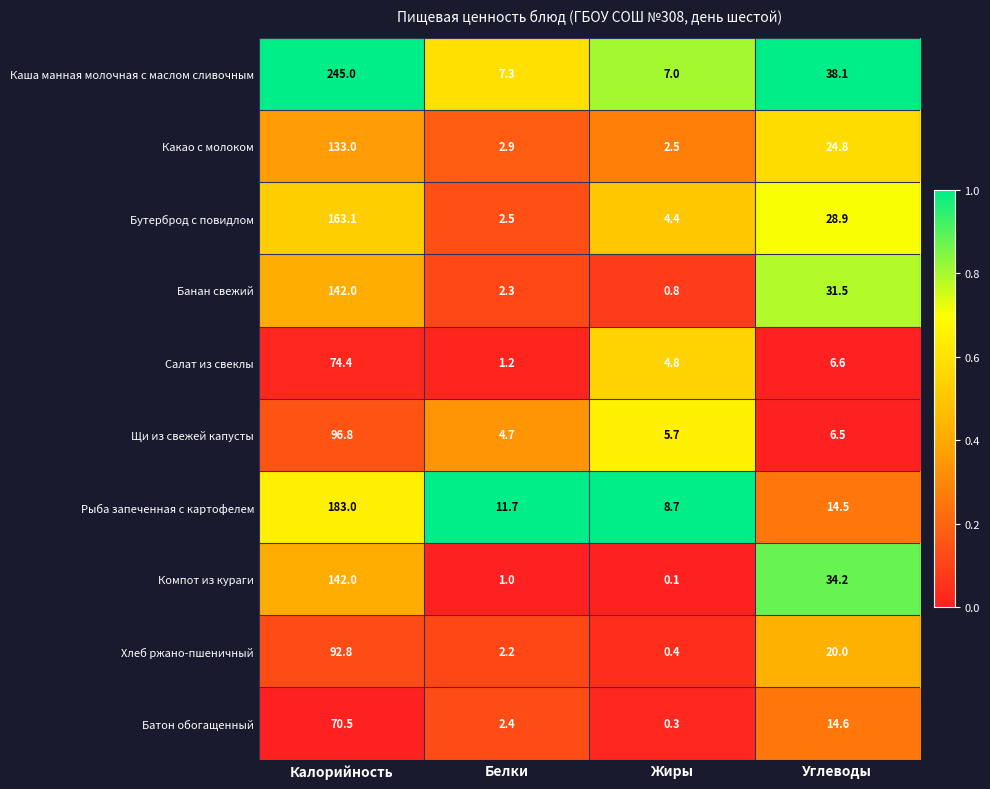

Which series changed the most between Калорийность and Углеводы?

Каша манная молочная с маслом сливочным